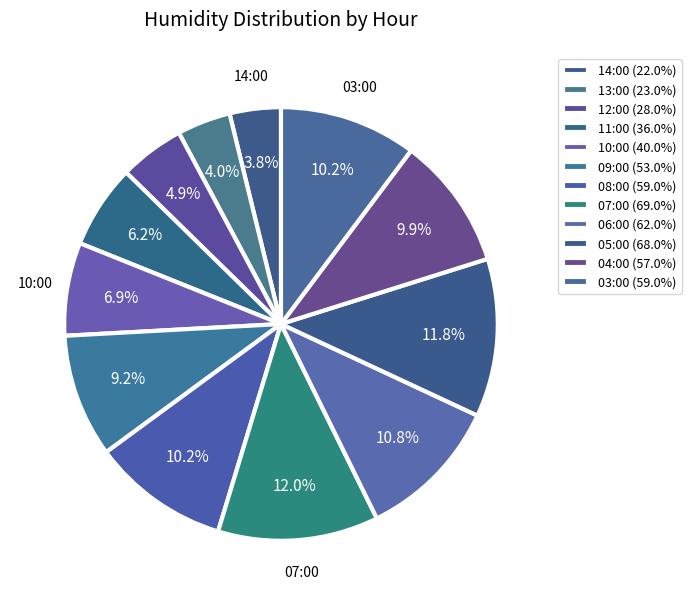

How many slices are in this pie chart?

12